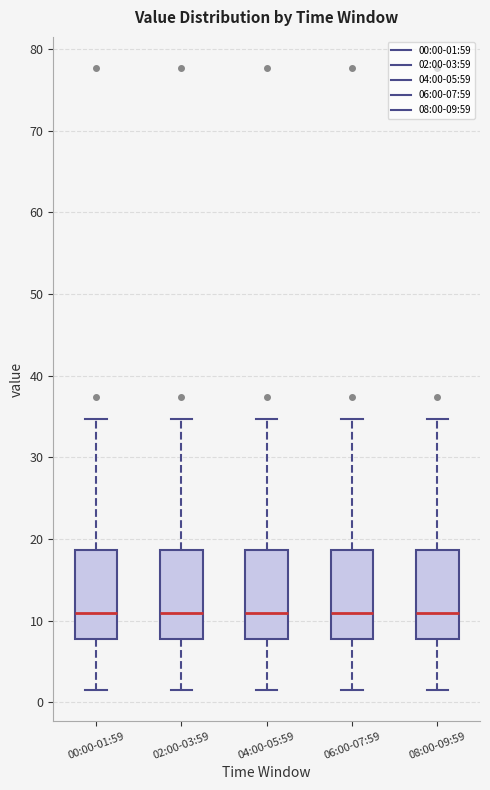

Where does the upper whisker of the box for 08:00-09:59 end on the y-axis? The values are not printed on the chart, so give them approximately, as read against the axis.

35